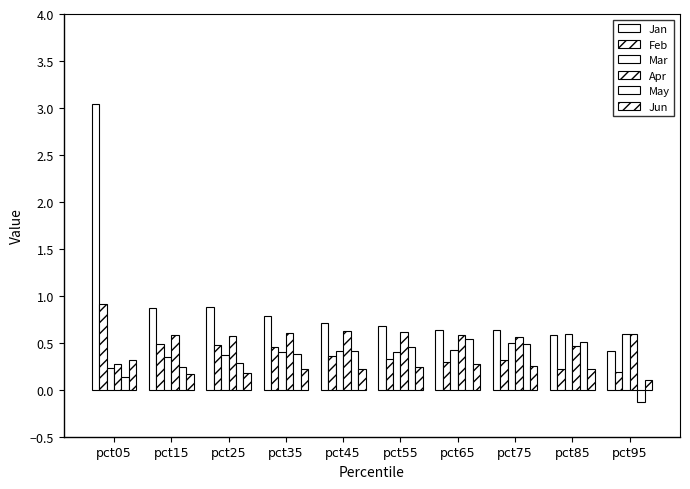

List the series in order of their peak value, lowest first.

Jun, May, Mar, Apr, Feb, Jan